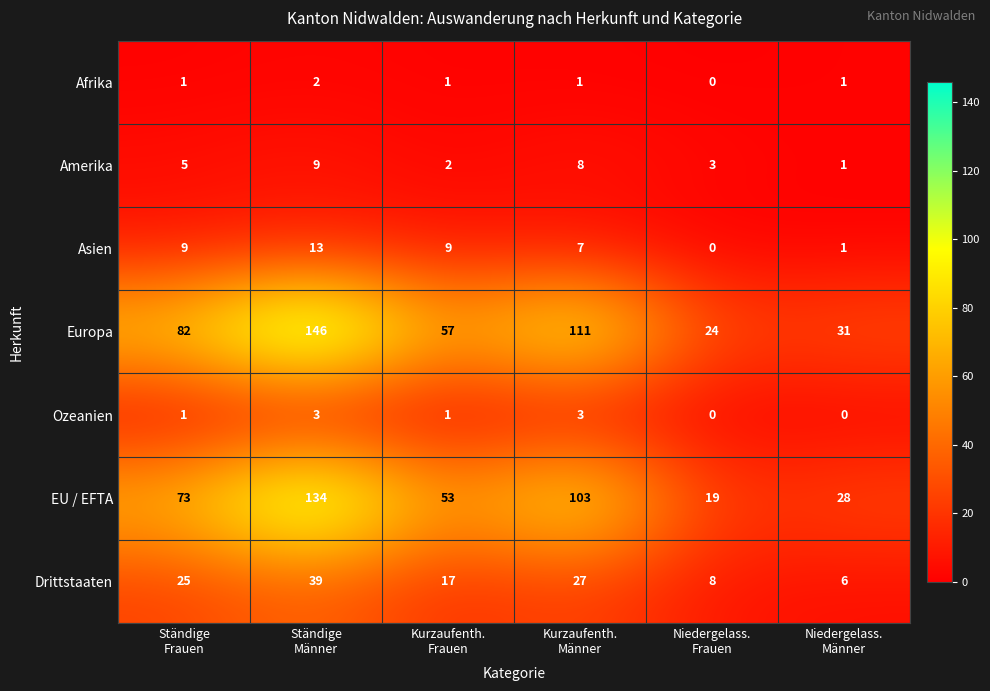

Which series has the largest total across all categories?

Europa